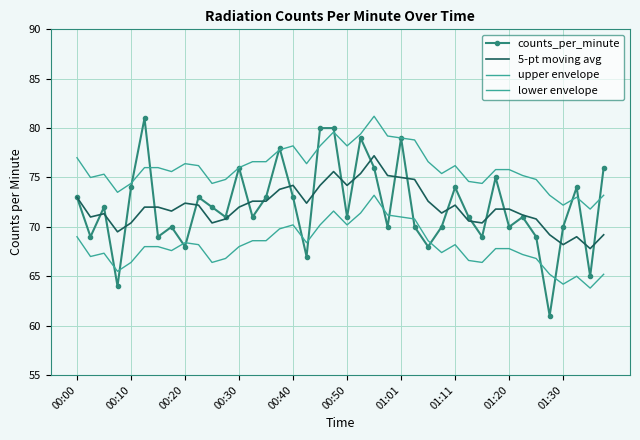

What is the smallest value displayed?

61.0